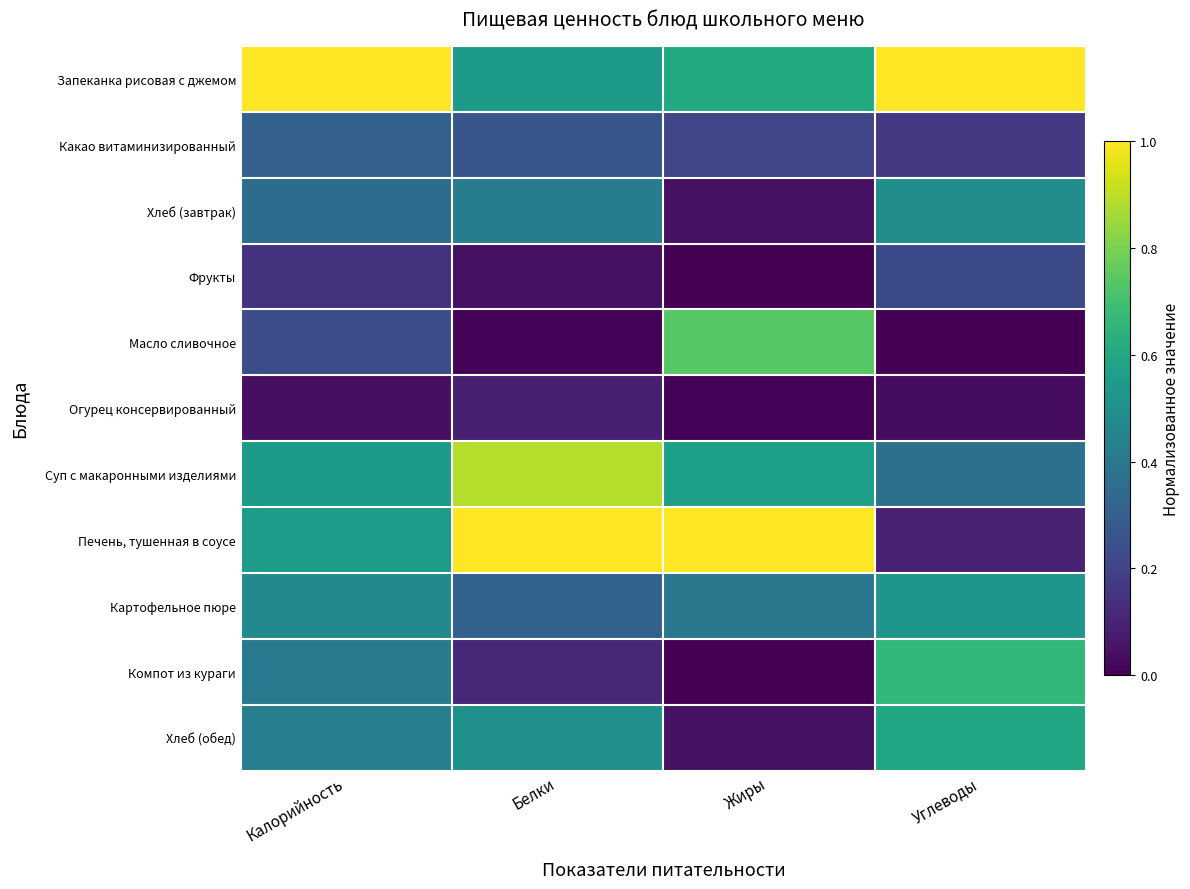

Between Калорийность and Белки, which series saw the biggest shift?

Запеканка рисовая с джемом